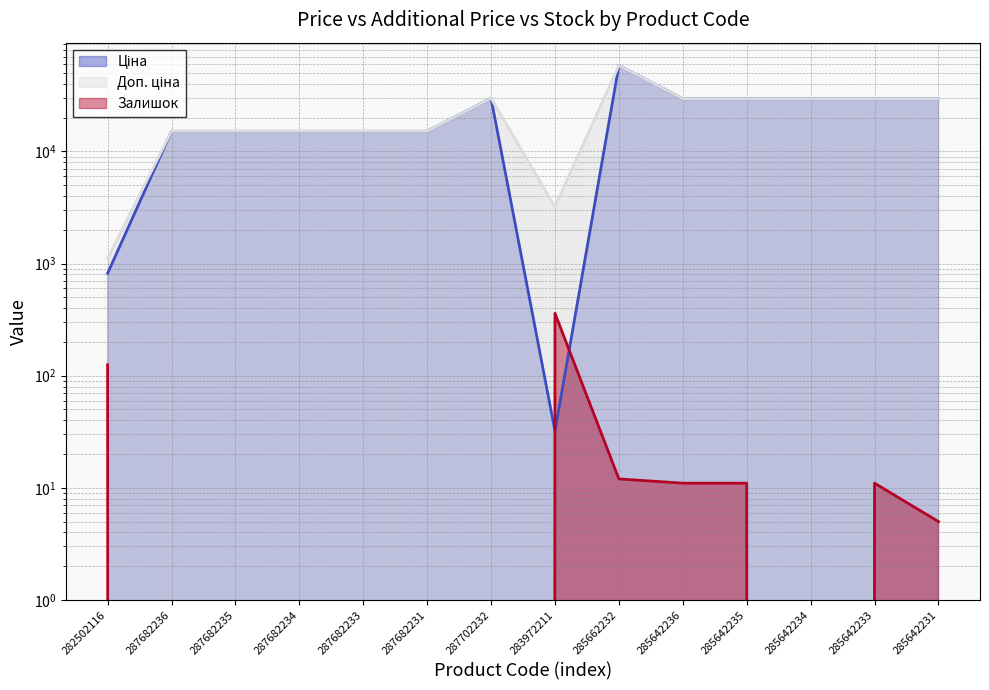

True or false: Доп. ціна has a value of 29491.5 at 285642231.

True